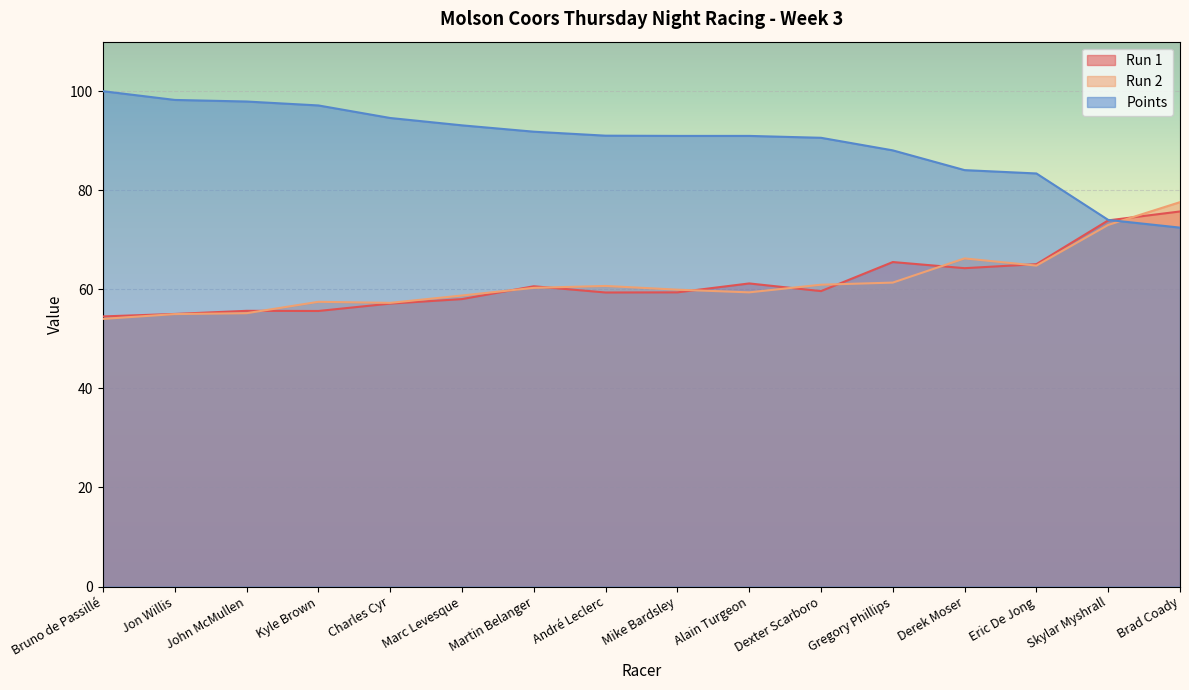

The Run 2 series shows 96.3 at Martin Belanger. True or false?

False